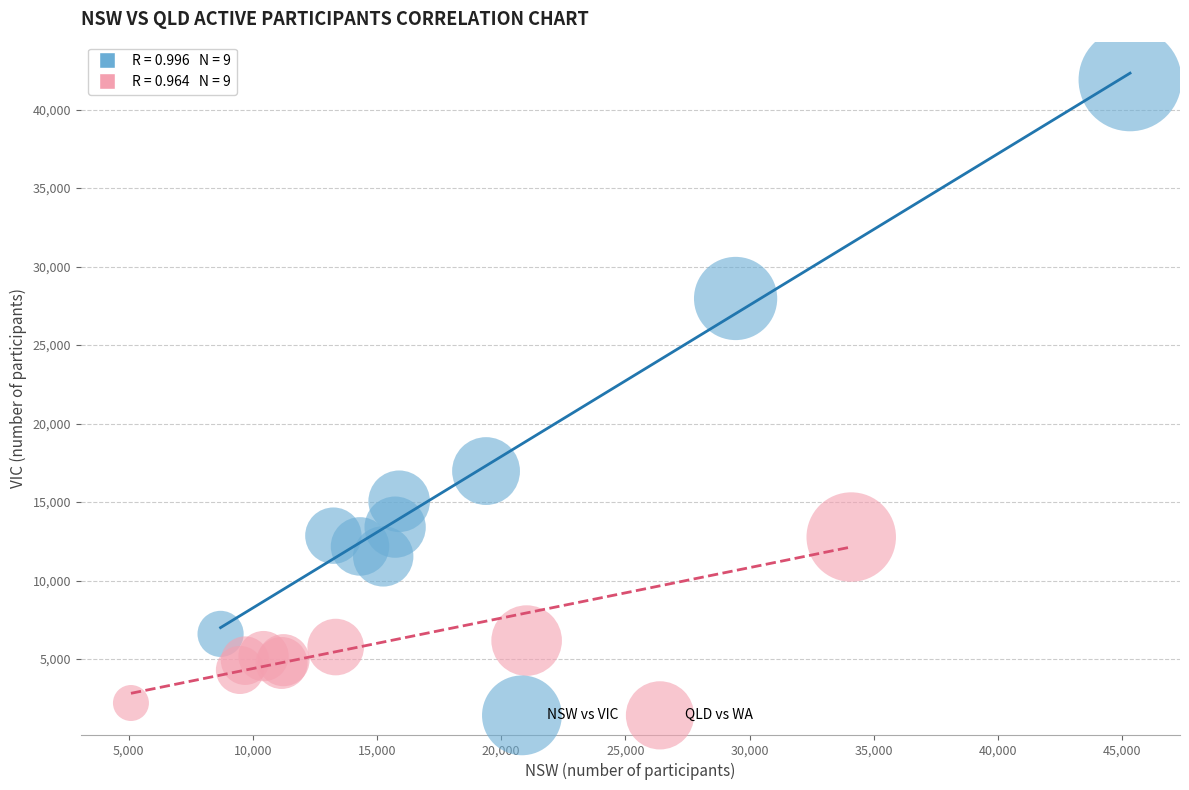

Which series has the largest Y range (max minus min)?

NSW vs VIC